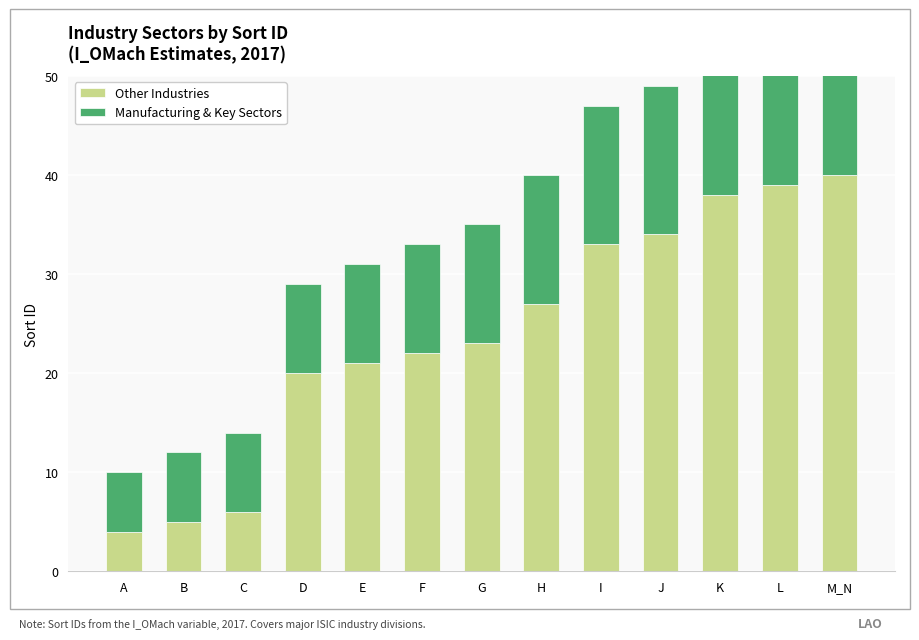

Which series has the largest range (max minus min)?

Other Industries